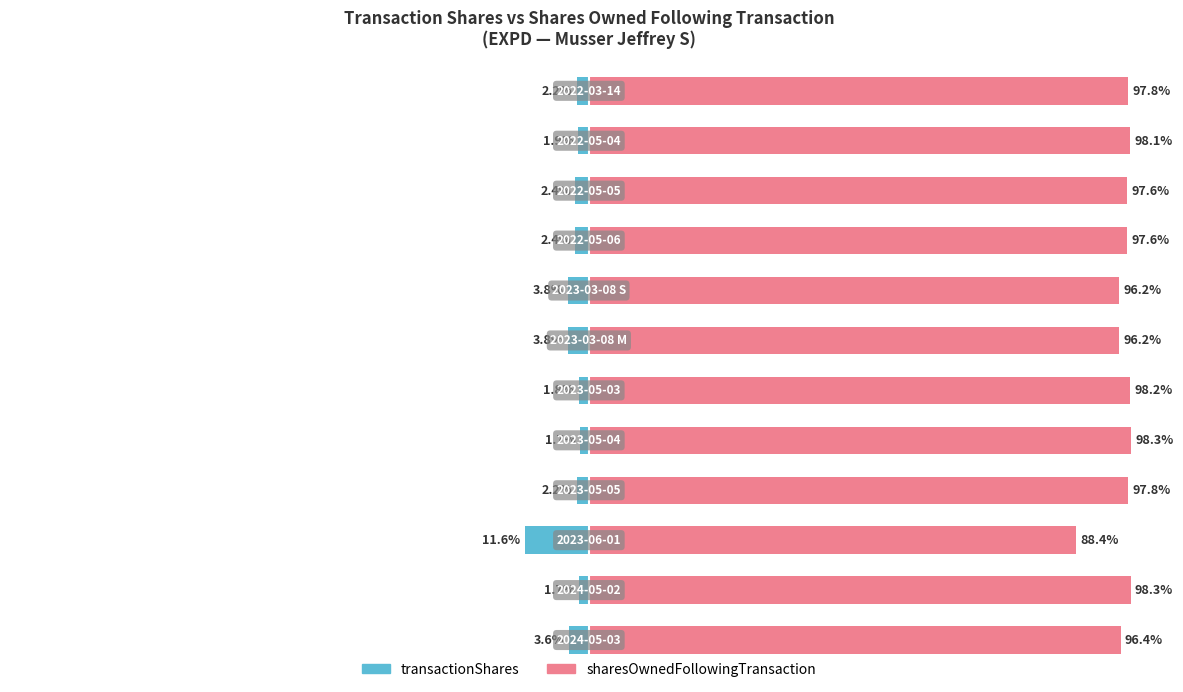

Where is sharesOwnedFollowingTransaction nearest to the value 93?

6